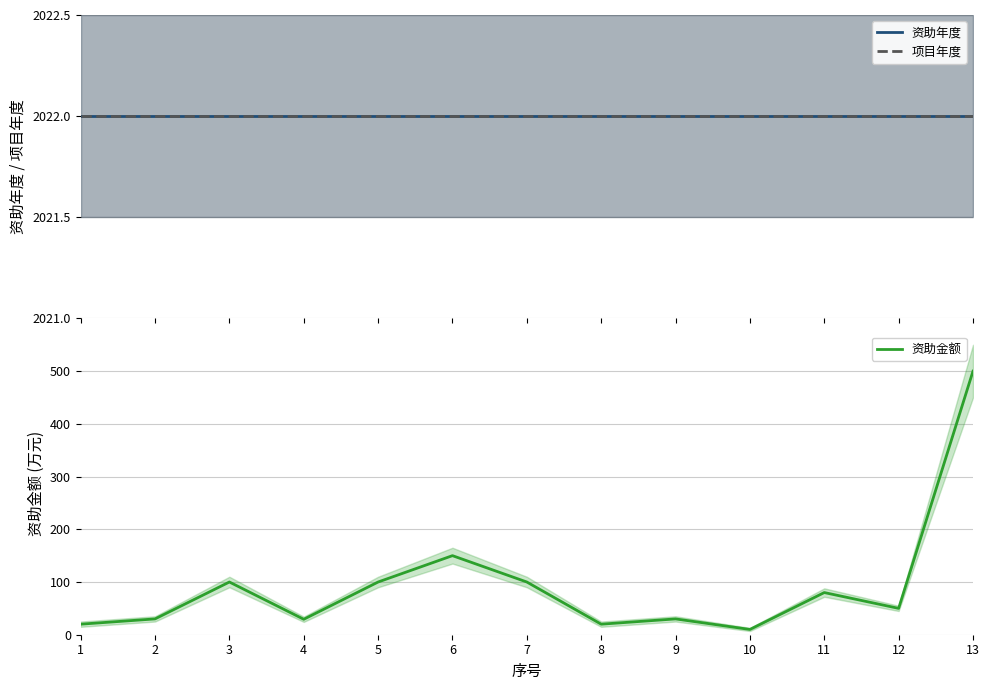

Which has a higher value, 7 or 1?

7